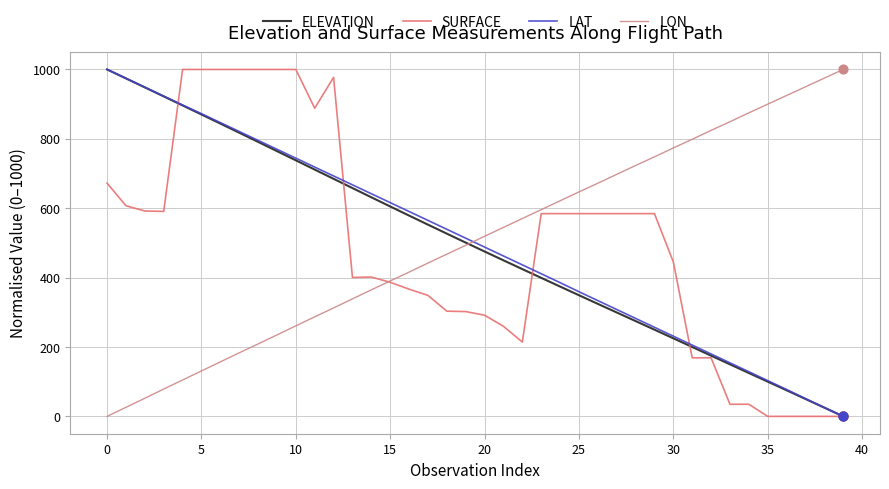

At how many categories does at least one series exceed 34?

40